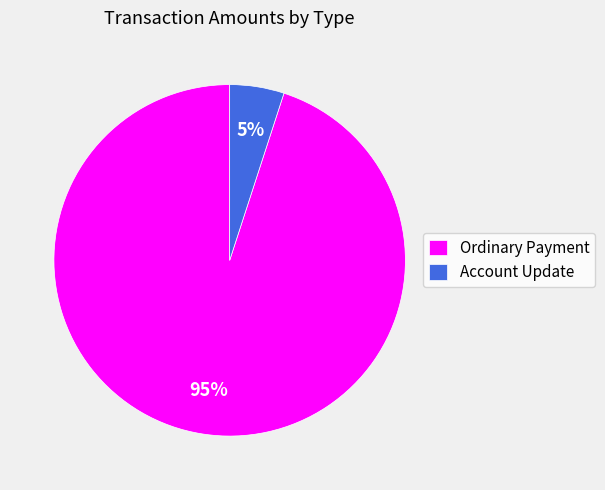

Which slice is the smallest?

Account Update